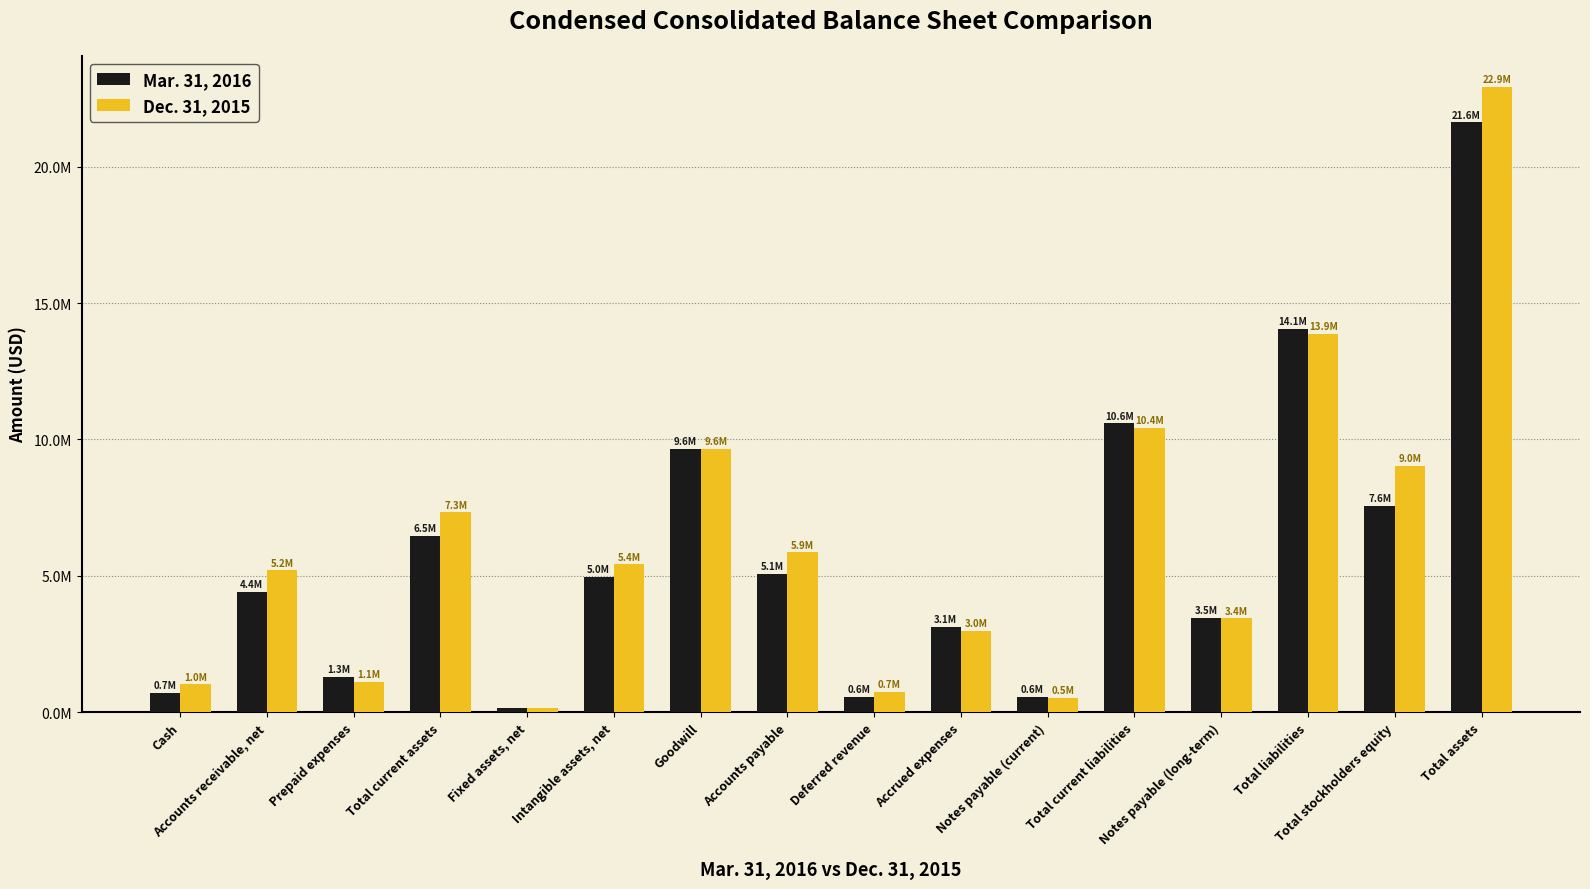

Does the chart contain any negative values?

No